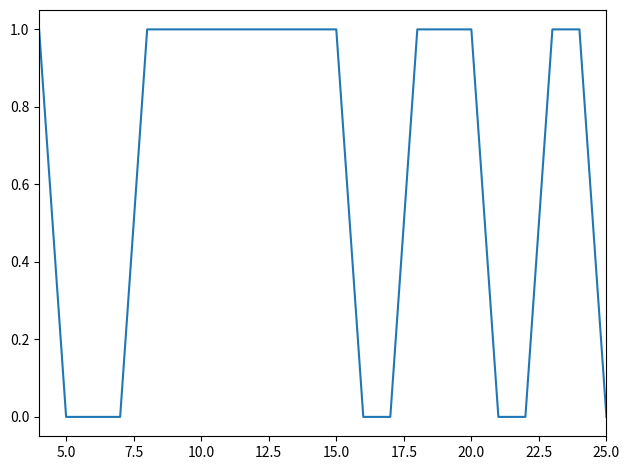

Does the chart have visible grid lines?

No